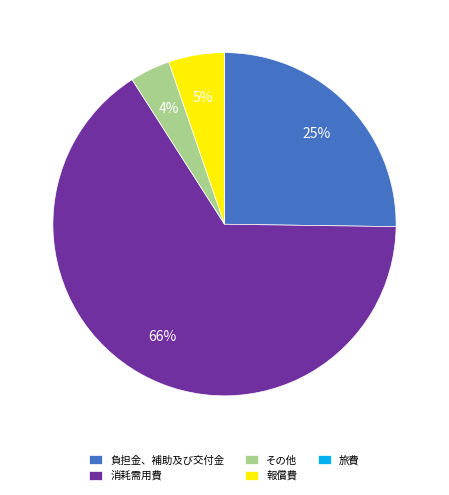

Does 消耗需用費 represent more than half of the total?

Yes